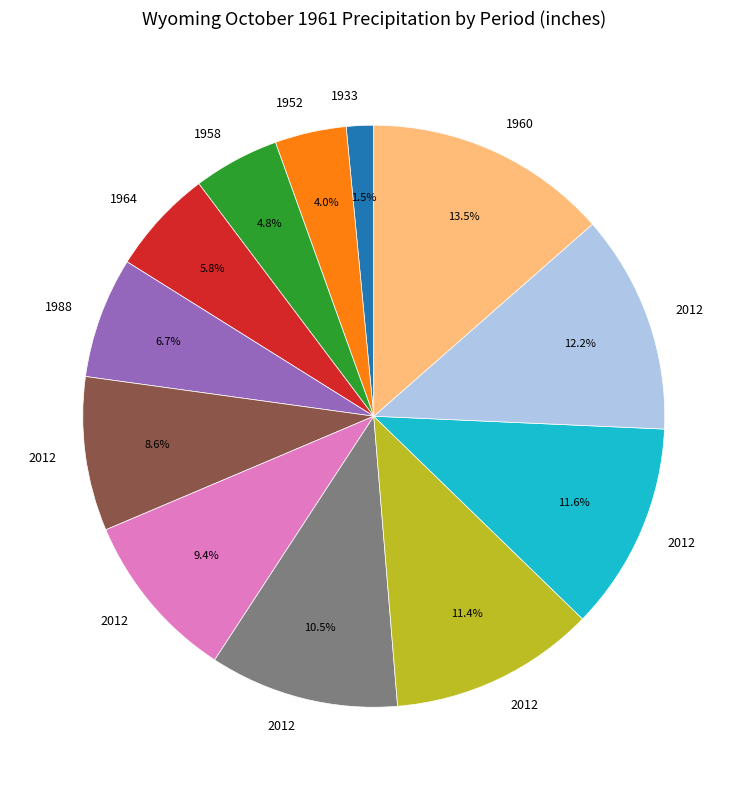

Does any single category account for the majority?

No